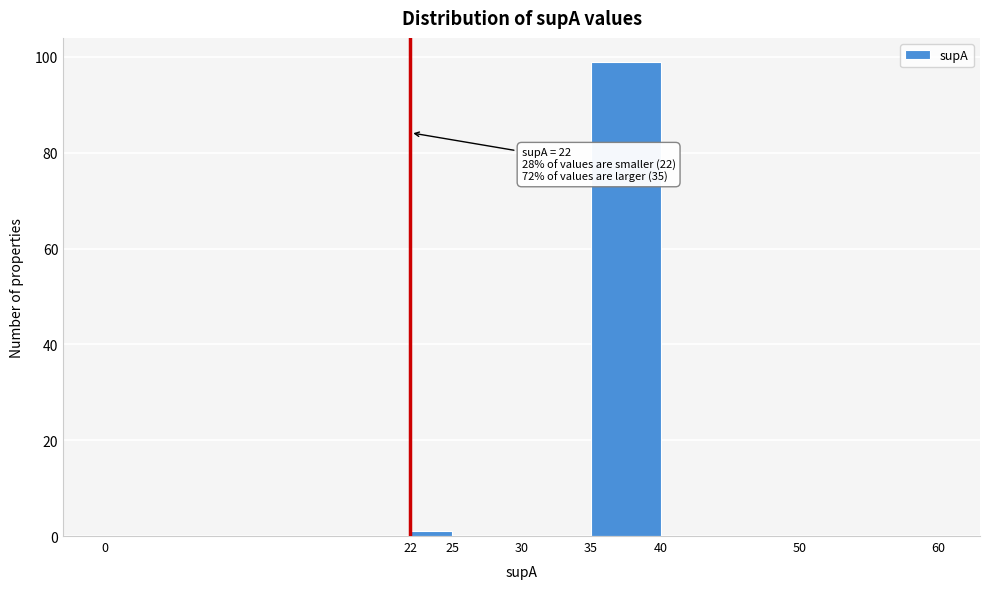

Which range on the x-axis has the tallest bar?

35 to 40